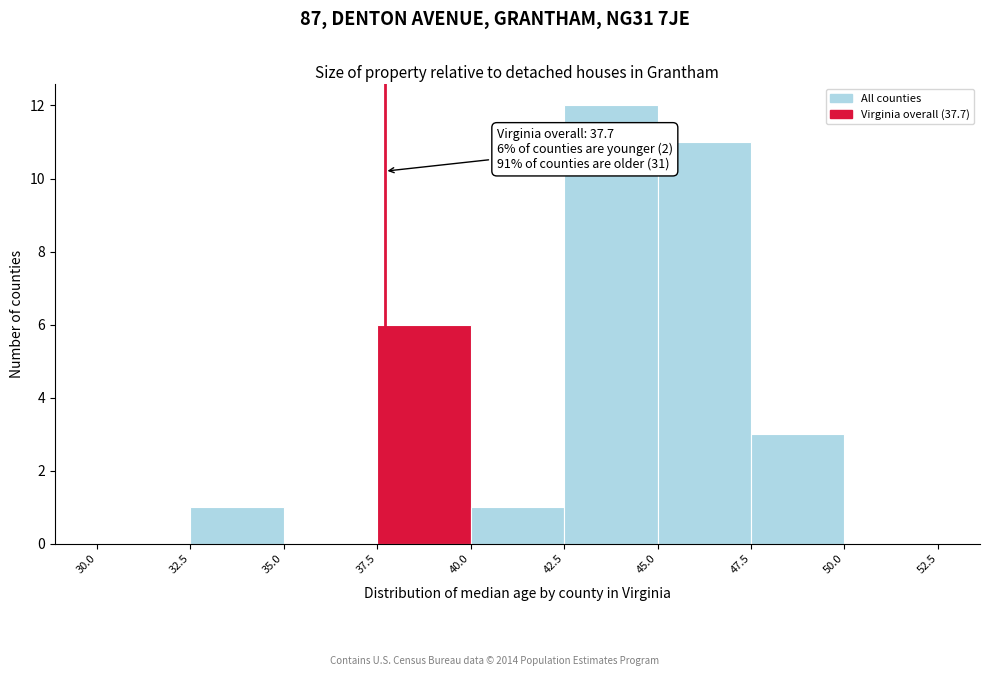

Over which range of the x-axis is the bar tallest?

42.5 to 45.0